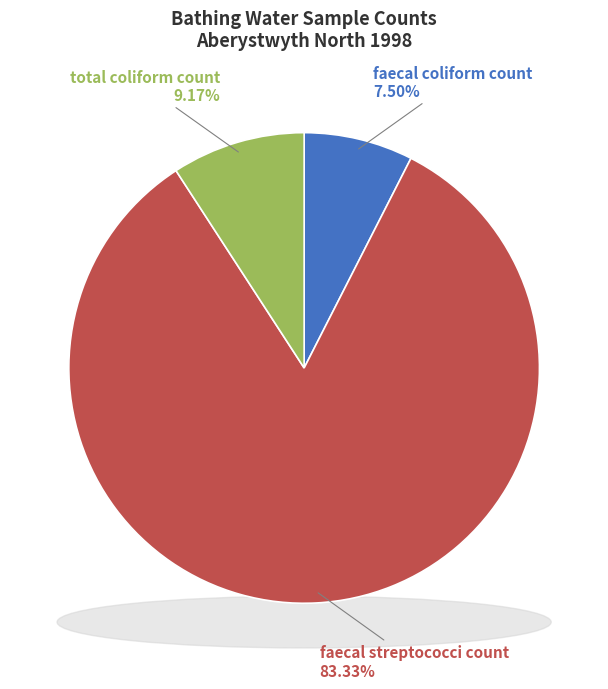

Does faecal streptococci count account for over 50% of the chart?

Yes